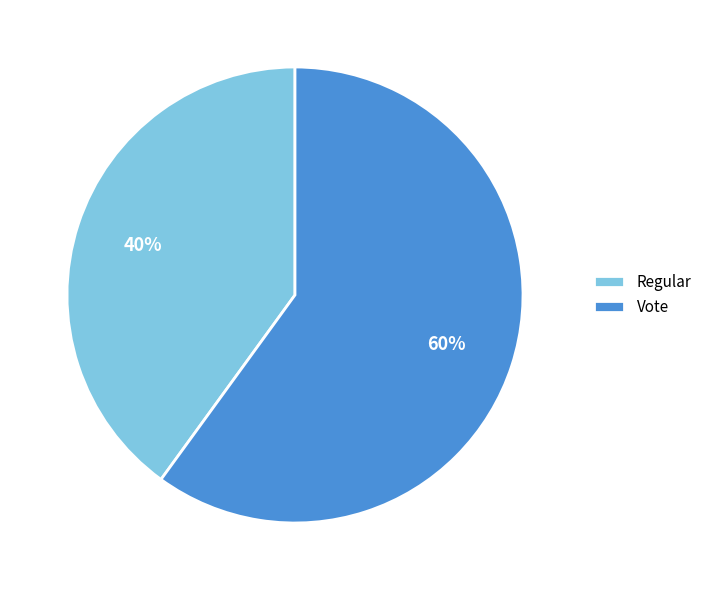

To the nearest percent, what portion does Regular represent?

40%